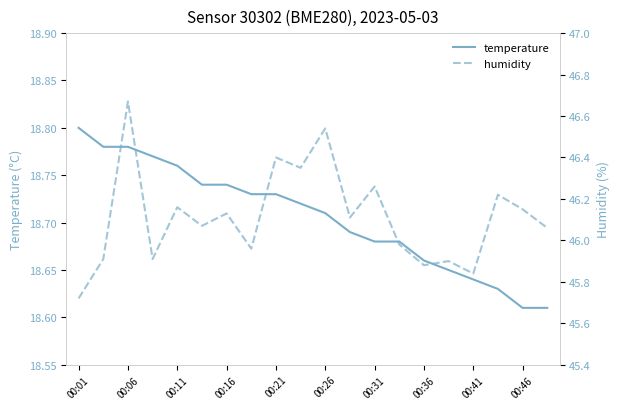

True or false: temperature has a value of 12.3 at 00:26.

False